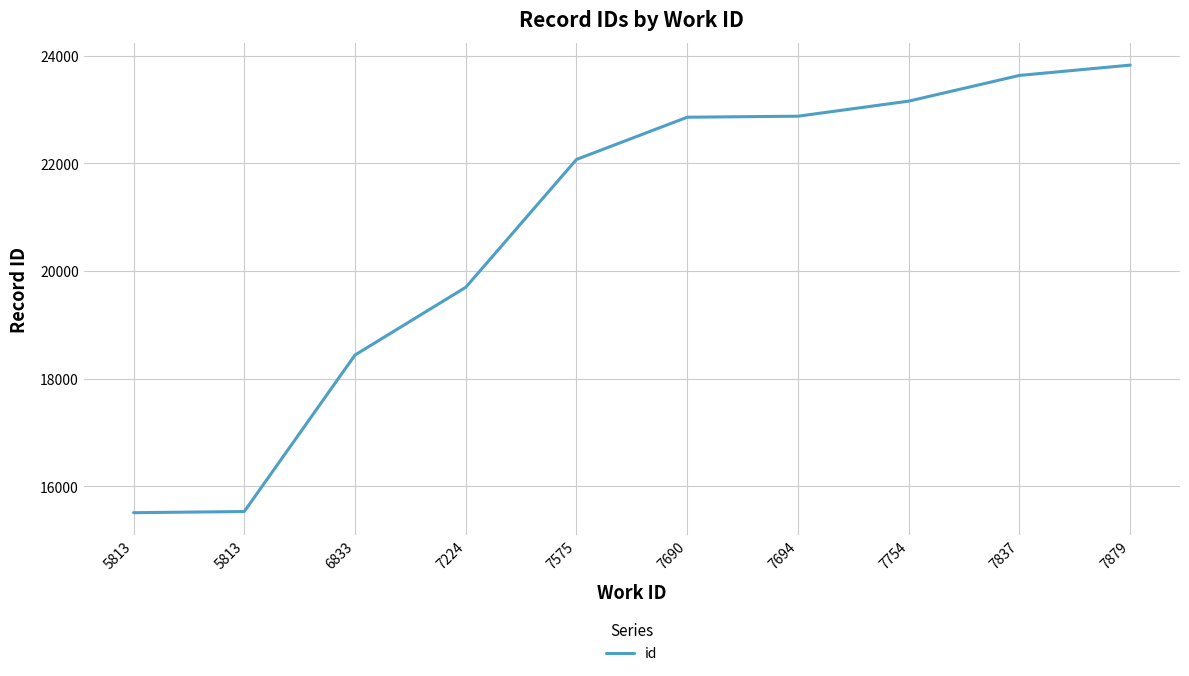

How many lines are shown in the chart?

1